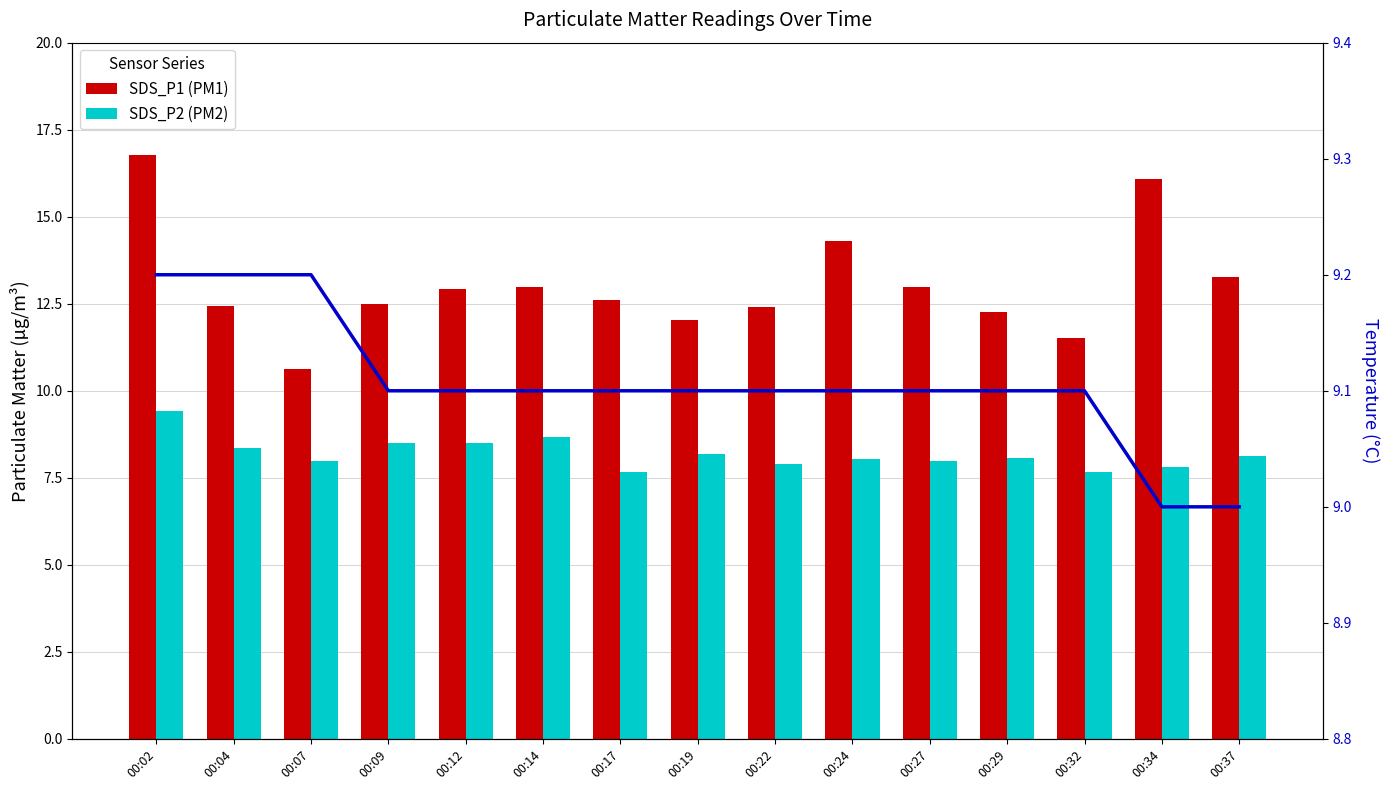

Where is Temperature nearest to the value 9?

00:34